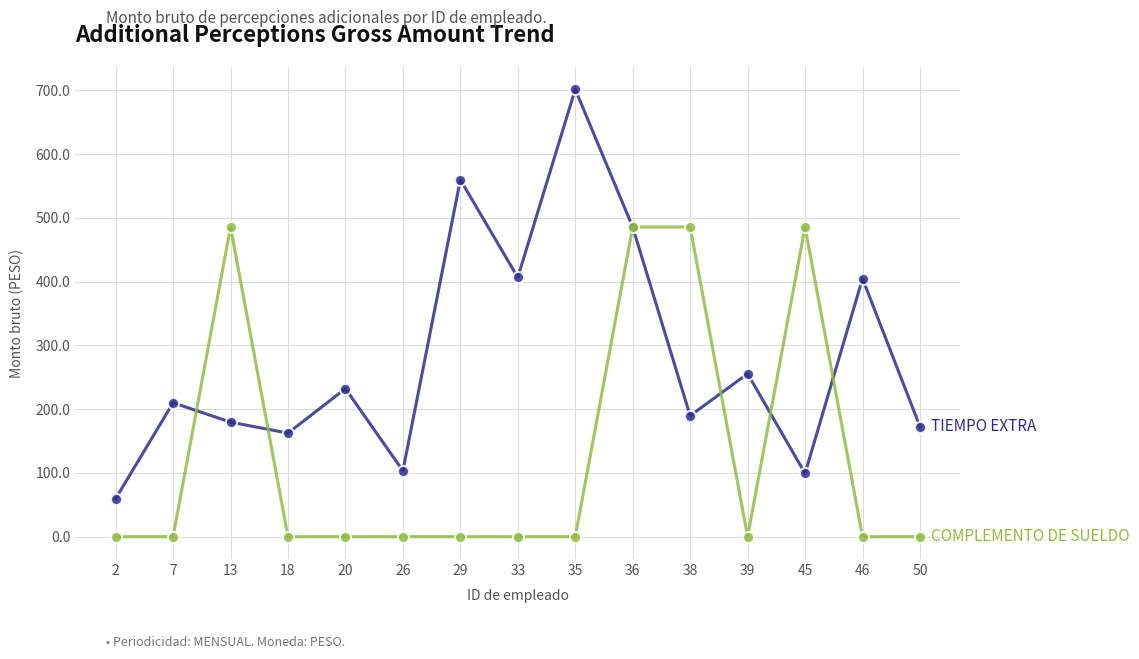

What is the greatest value displayed?

701.8